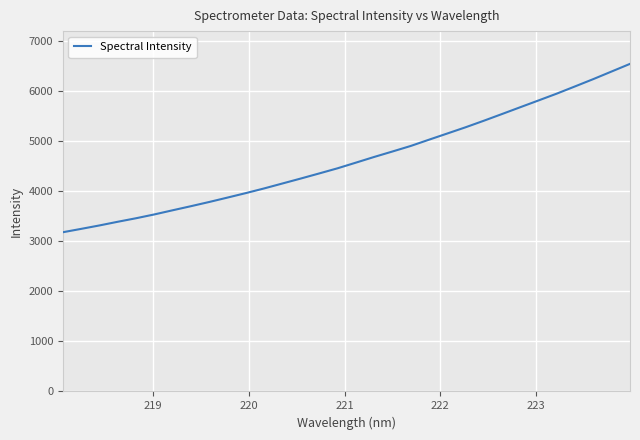

What is the greatest value displayed?

6543.6